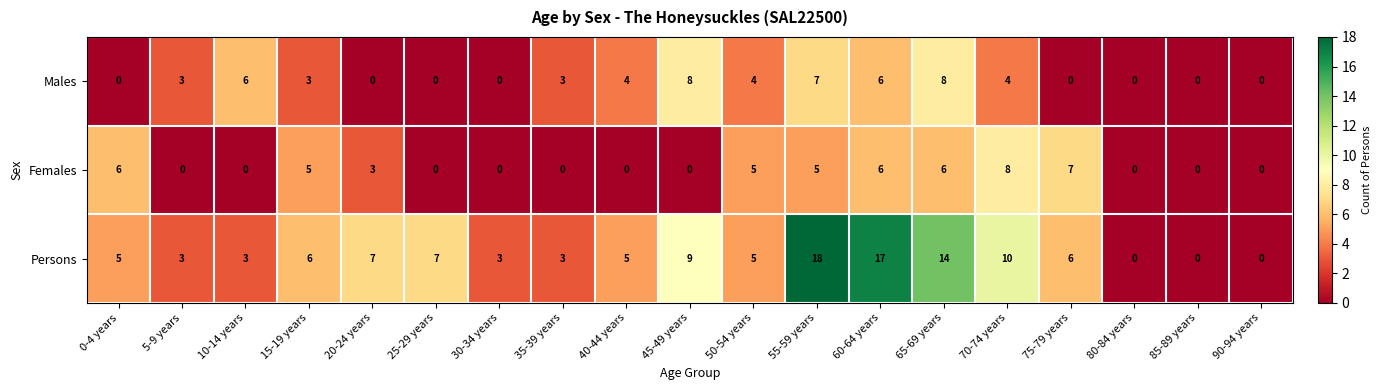

What is the sum of all Females values?

51